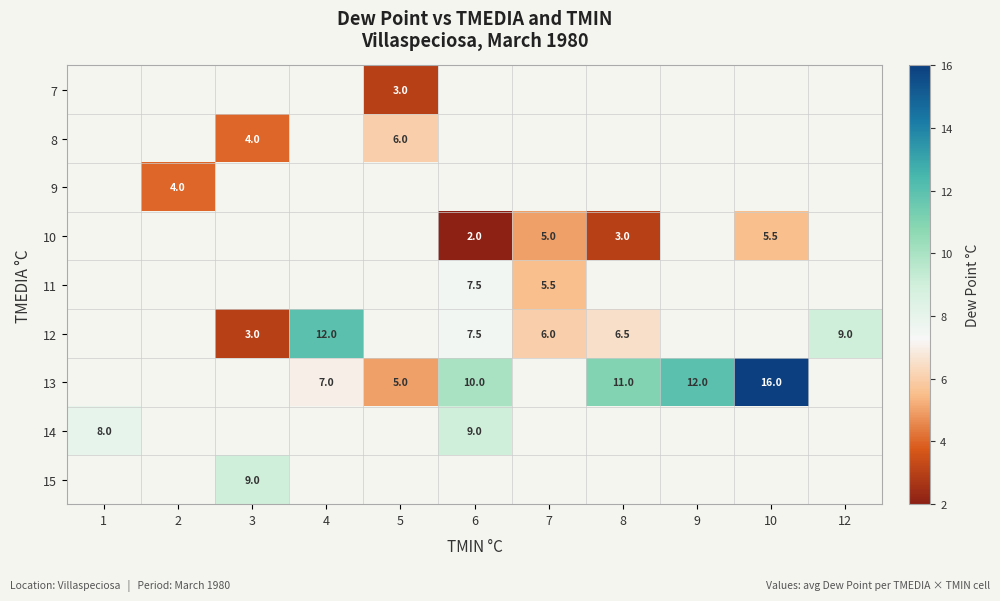

Is it true that 7 equals 3.0 at 5?

True